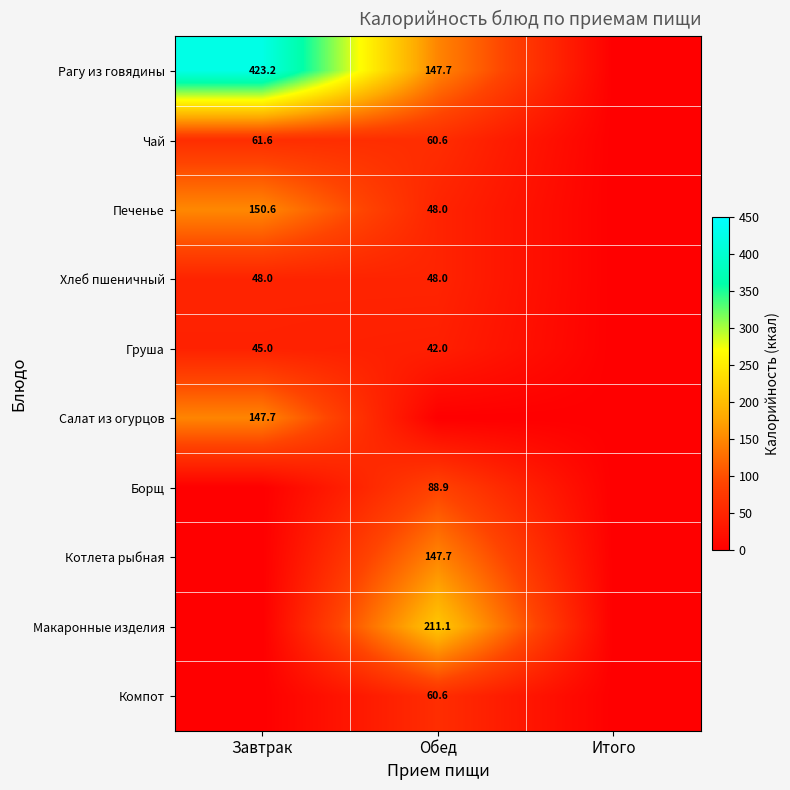

What is the difference between the Печенье values at Завтрак and Обед?

102.6